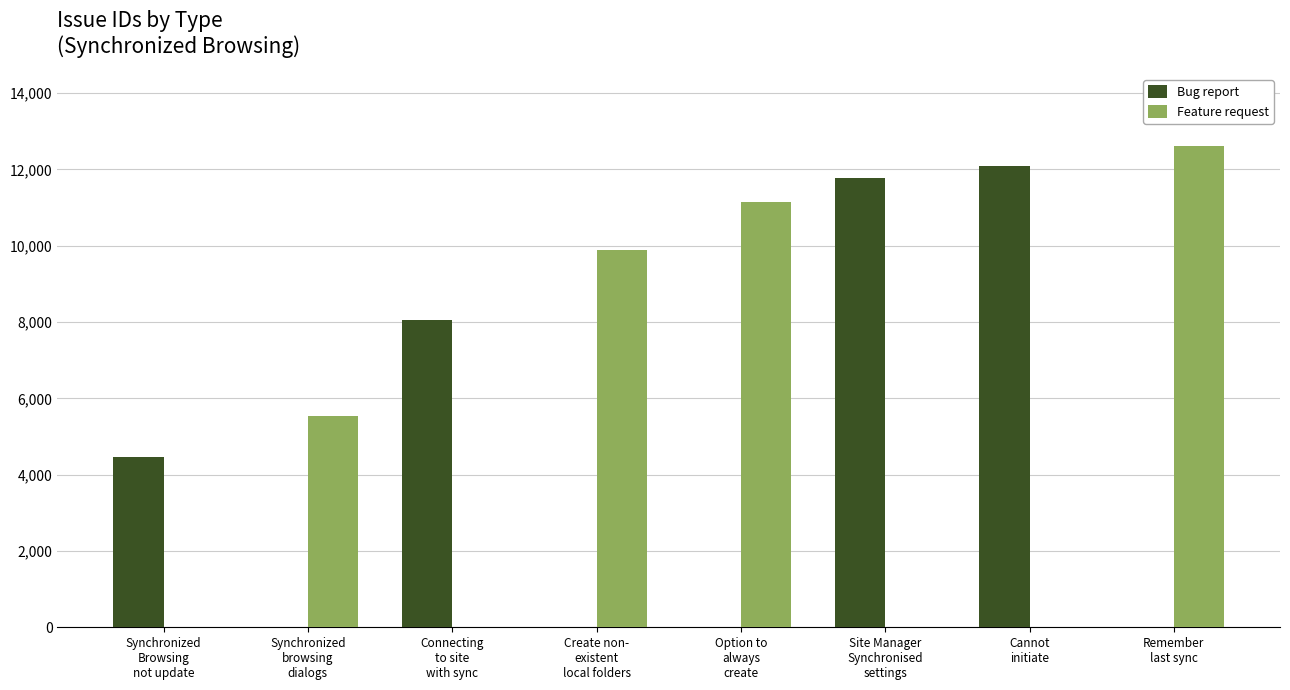

Between Cannot
initiate and Remember
last sync, which series saw the biggest shift?

Feature request